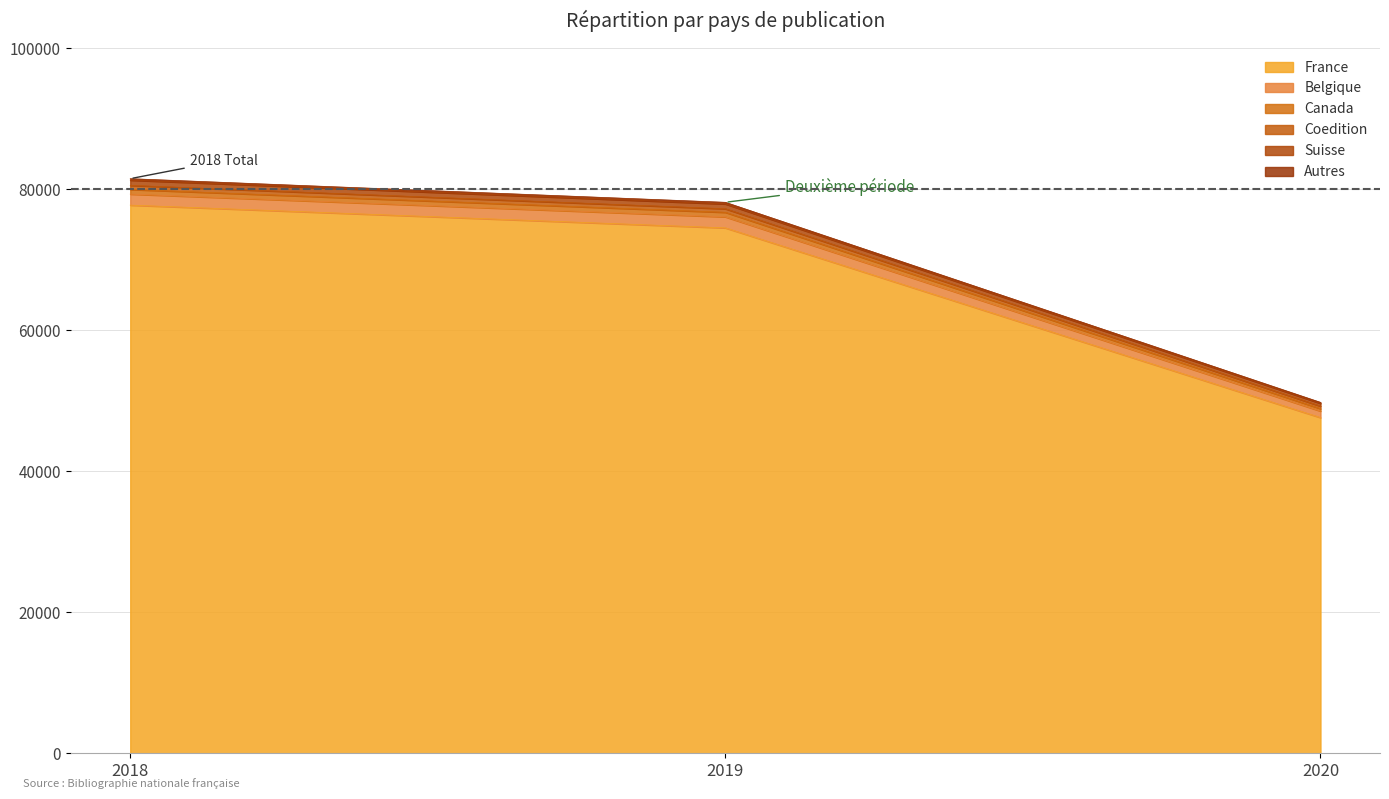

Does the chart display data point markers on the line(s)?

No